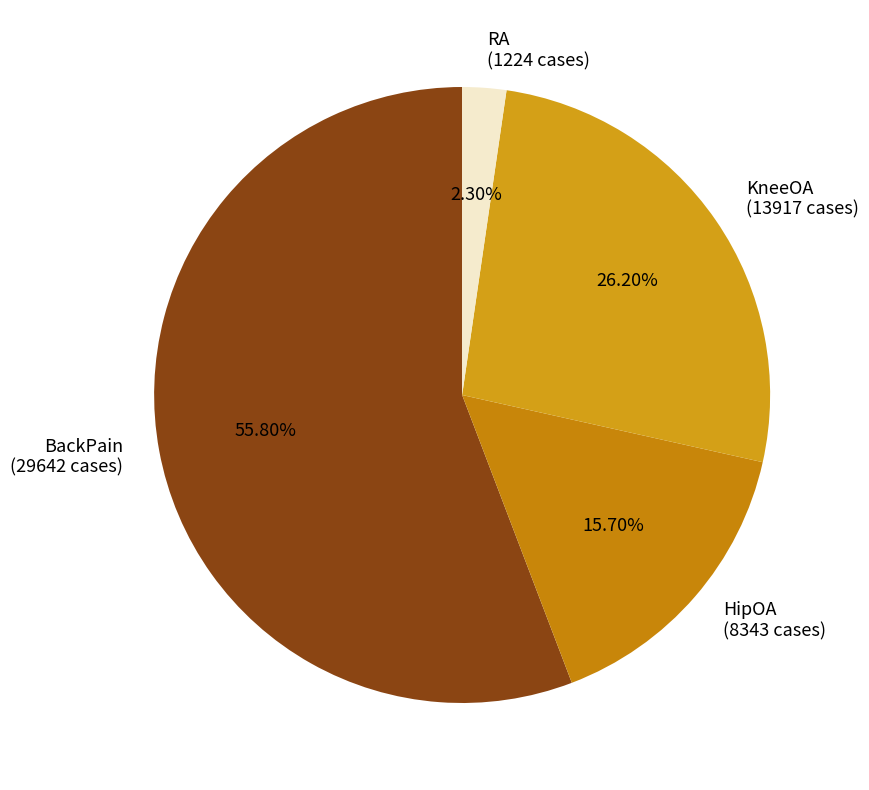

To the nearest percent, what percentage of the pie is BackPain?

56%